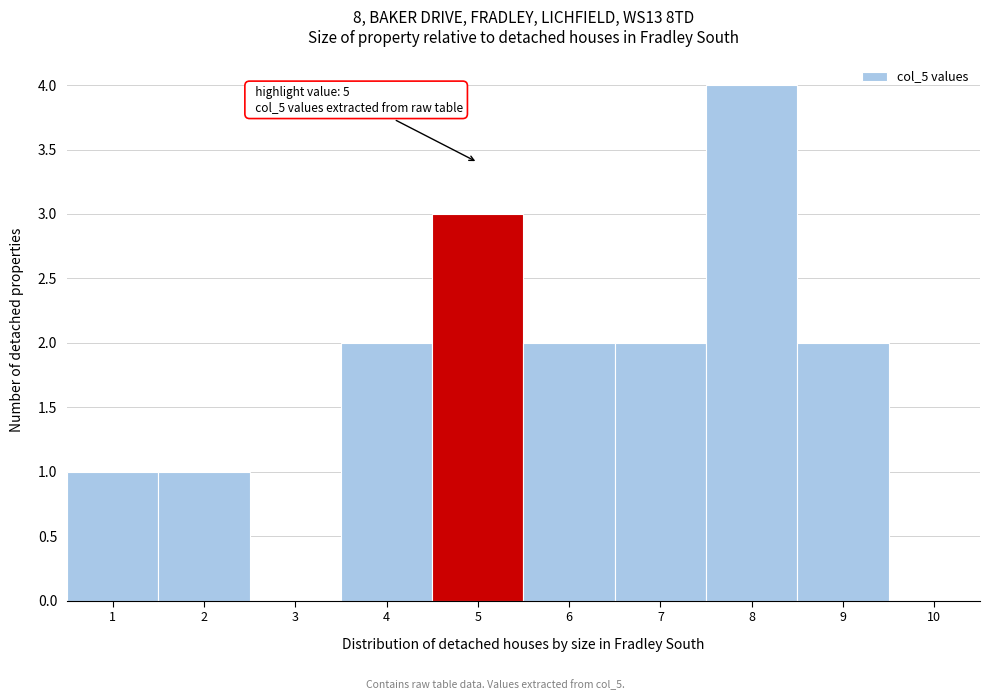

Which range on the x-axis has the tallest bar?

7.5 to 8.5